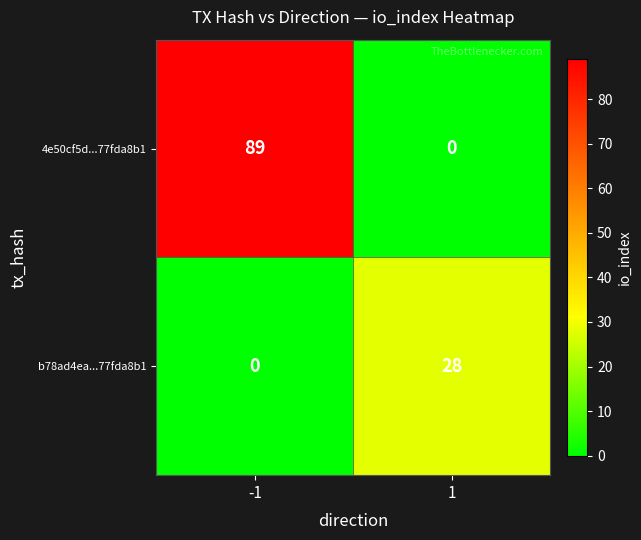

What is the difference between the maximum and minimum values in the b78ad4ea...77fda8b1 series?

28